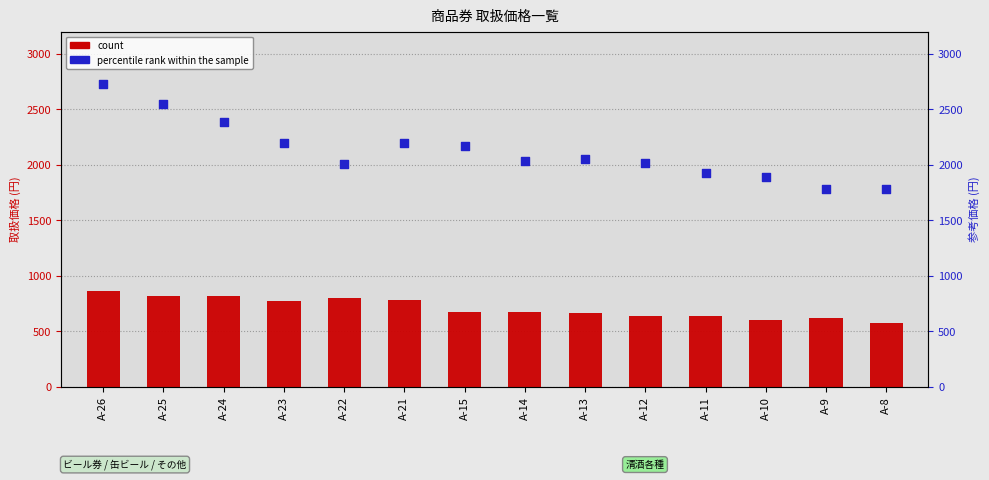

What is the total value across all series at A-14?

2709